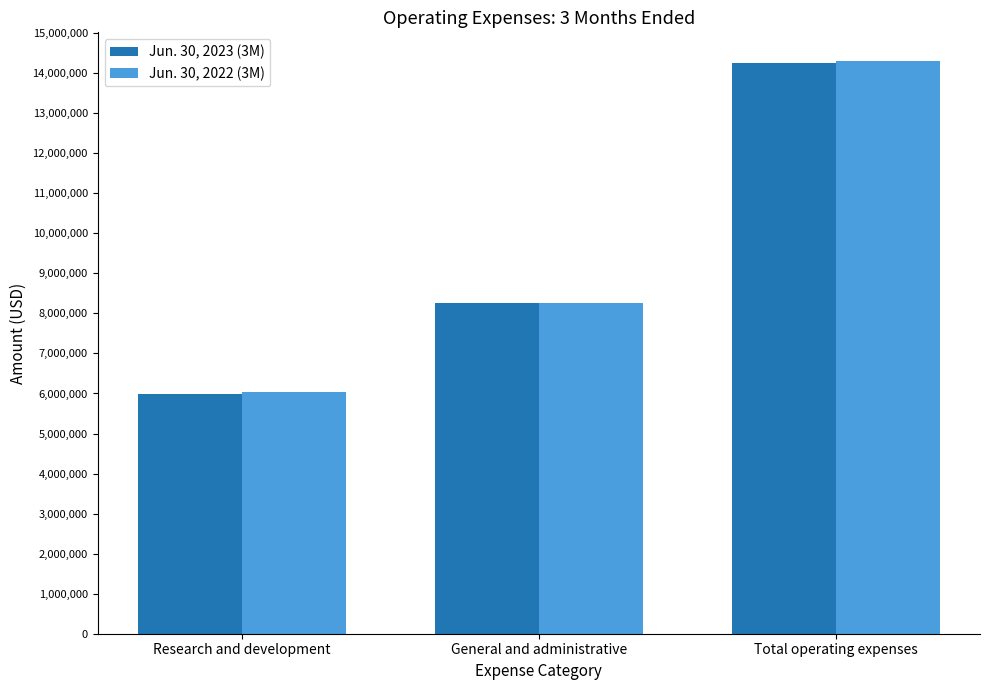

At which label is Jun. 30, 2022 (3M) closest to 10175478?

General and administrative